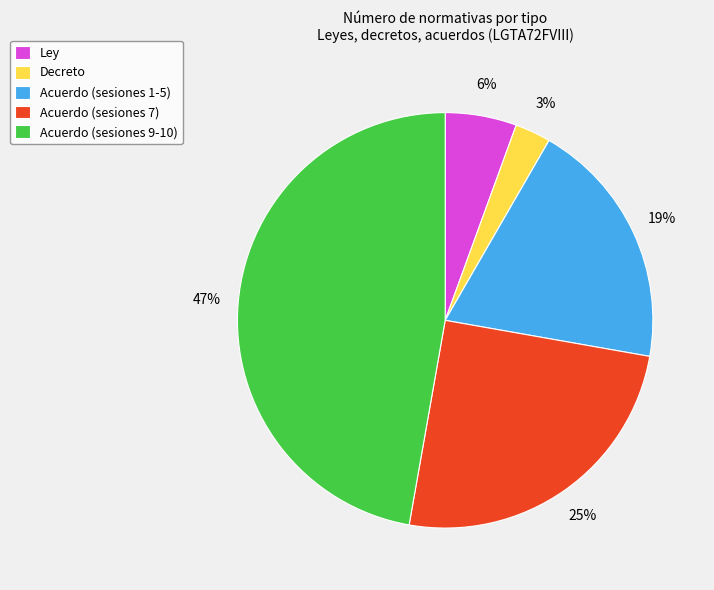

To the nearest percent, what is the average slice percentage?

20%